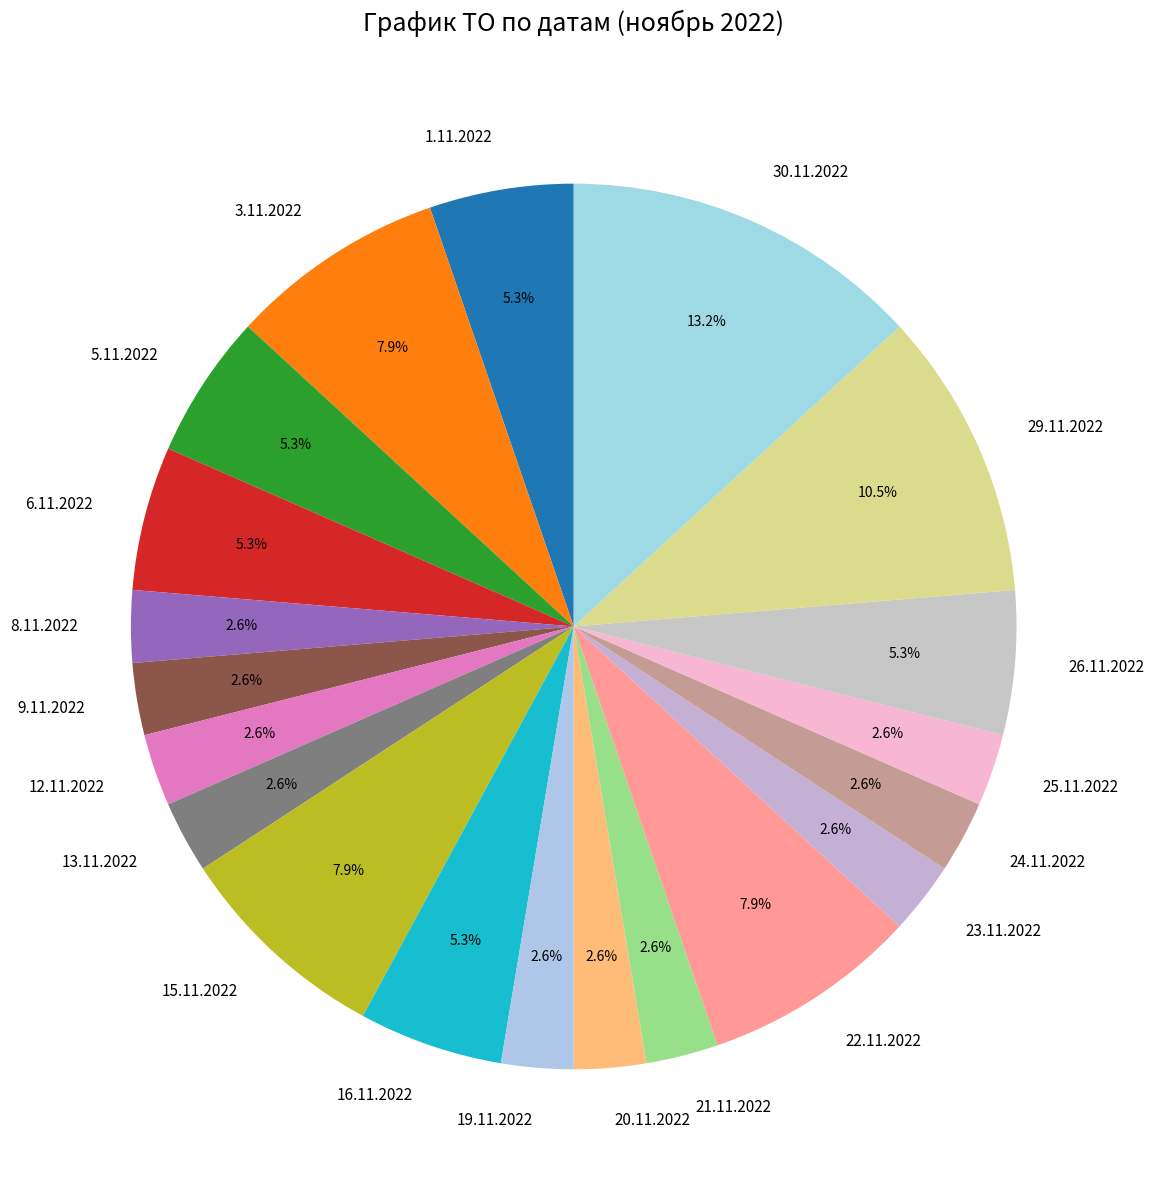

Which category has the biggest portion of the pie?

30.11.2022